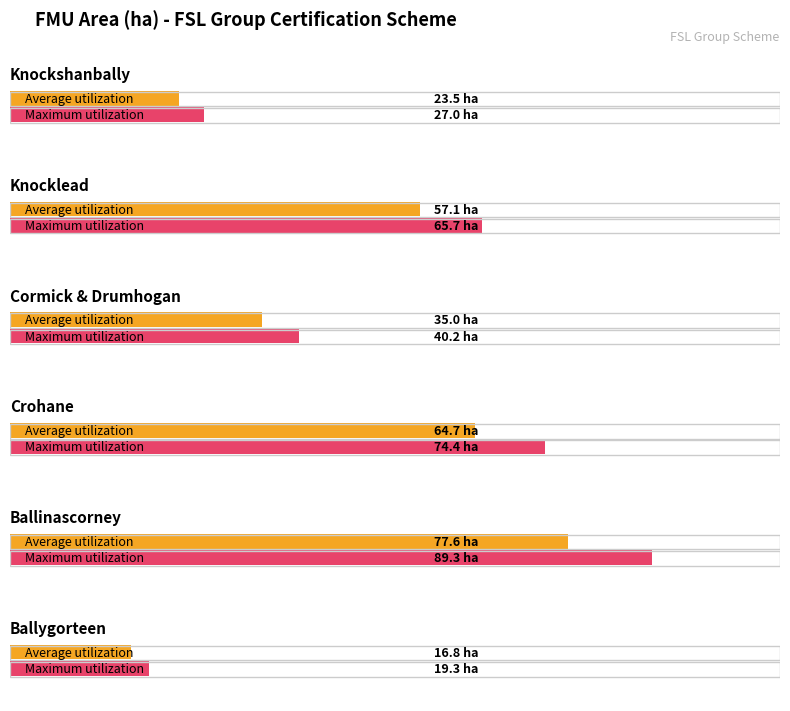

At which category does the chart reach its peak across all series?

Ballinascorney